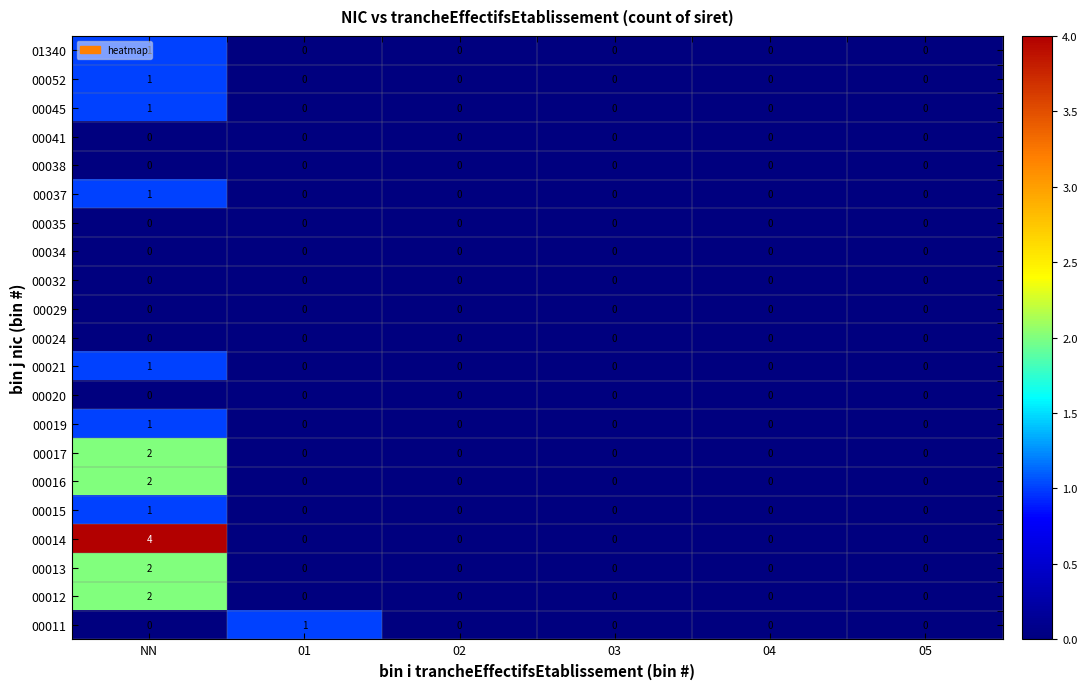

True or false: 00045 has a value of 0 at 02.

True